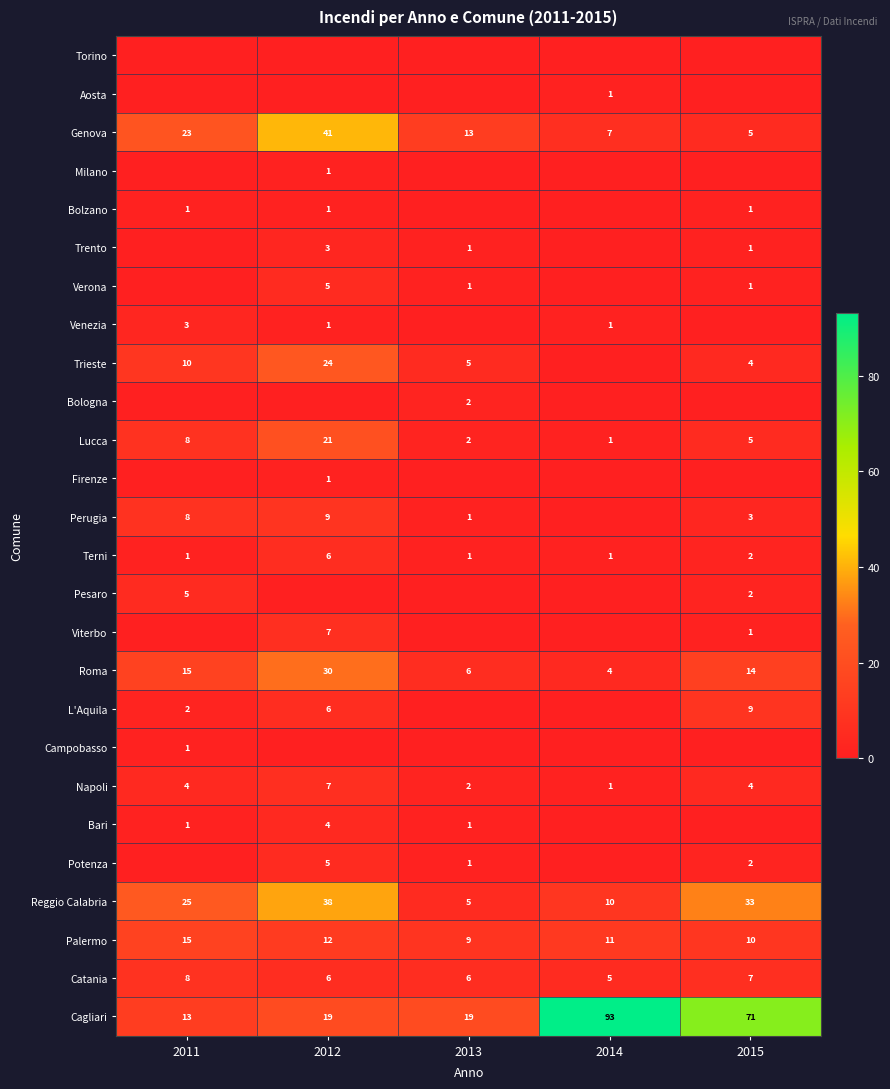

True or false: Cagliari has a value of 26 at 2012.

False